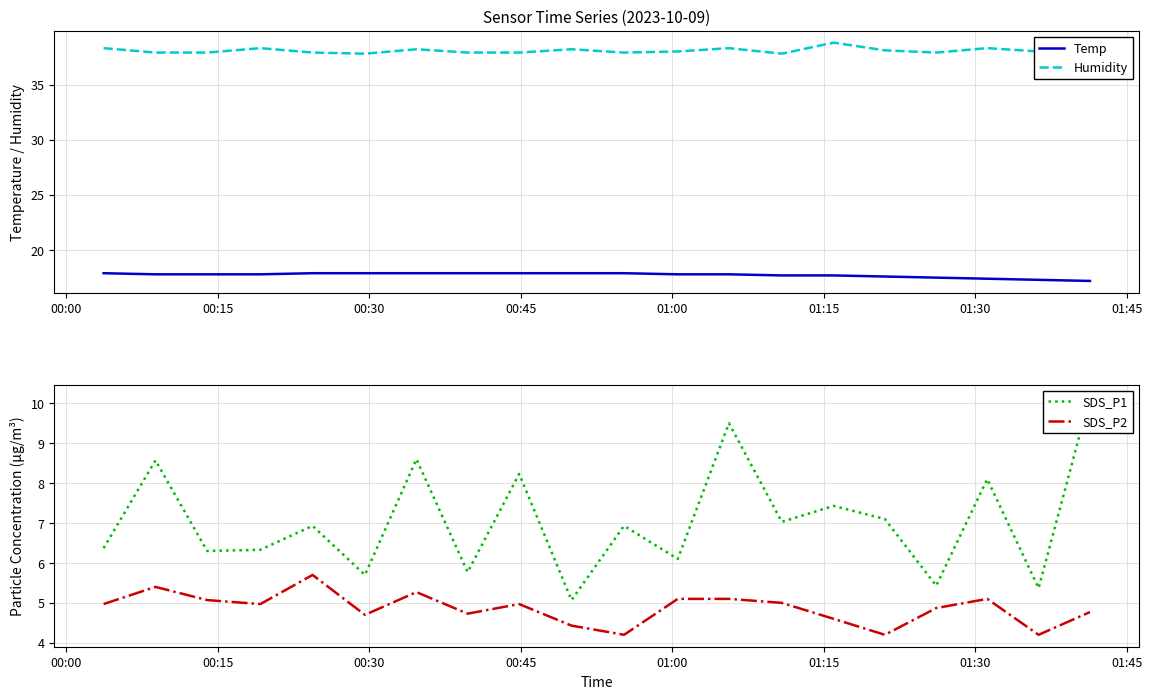

What is the difference between the maximum and second lowest values in the SDS_P1 series?

4.8